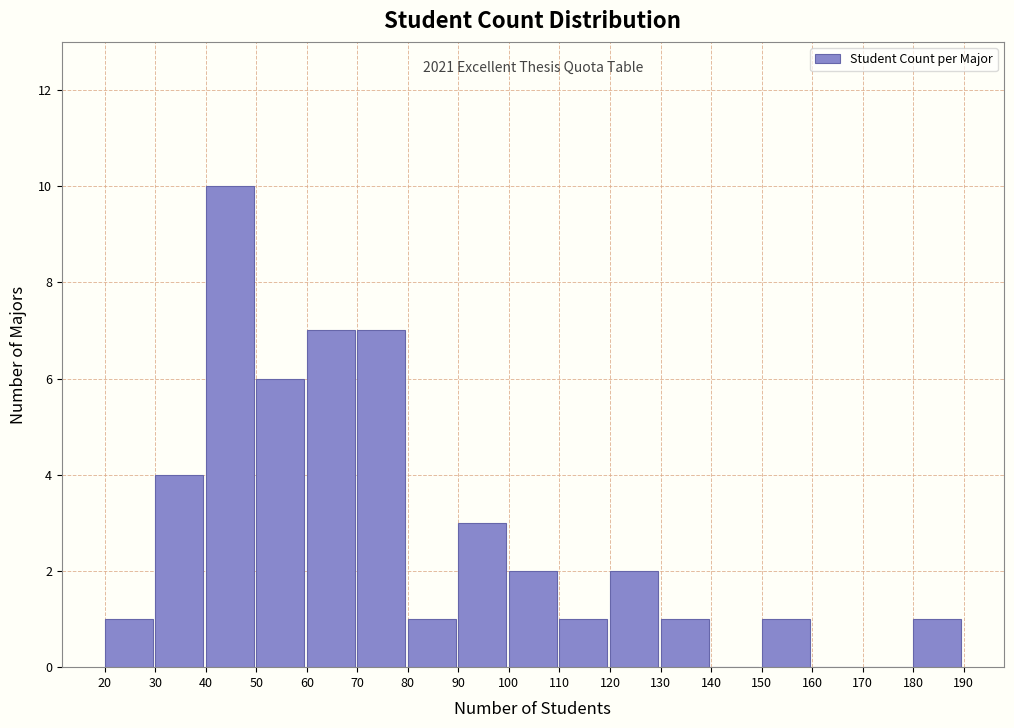

Which range on the x-axis has the tallest bar?

40 to 50